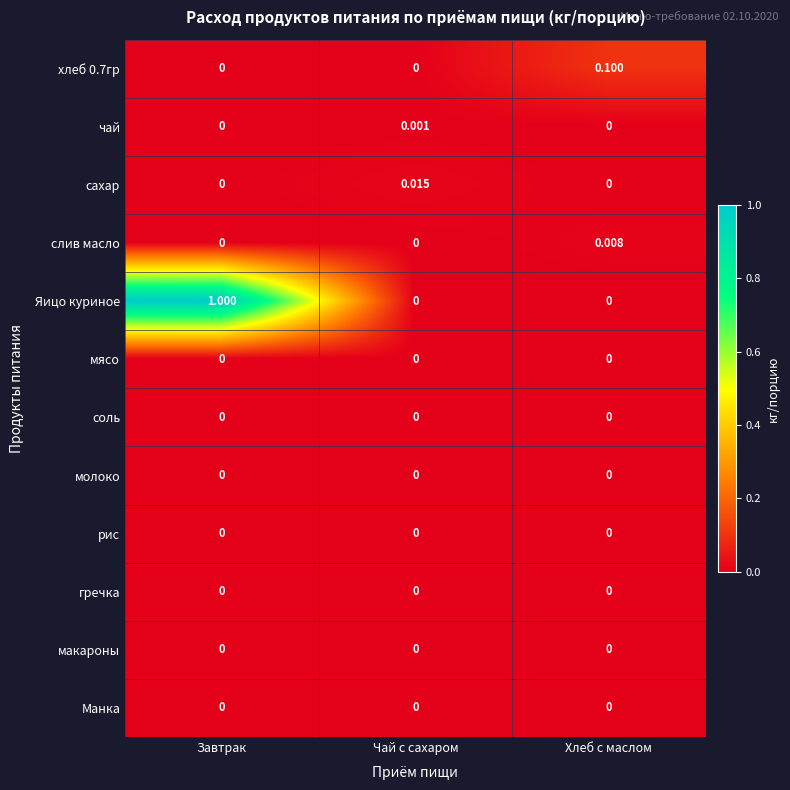

Which series has the widest spread of values?

Яицо куриное